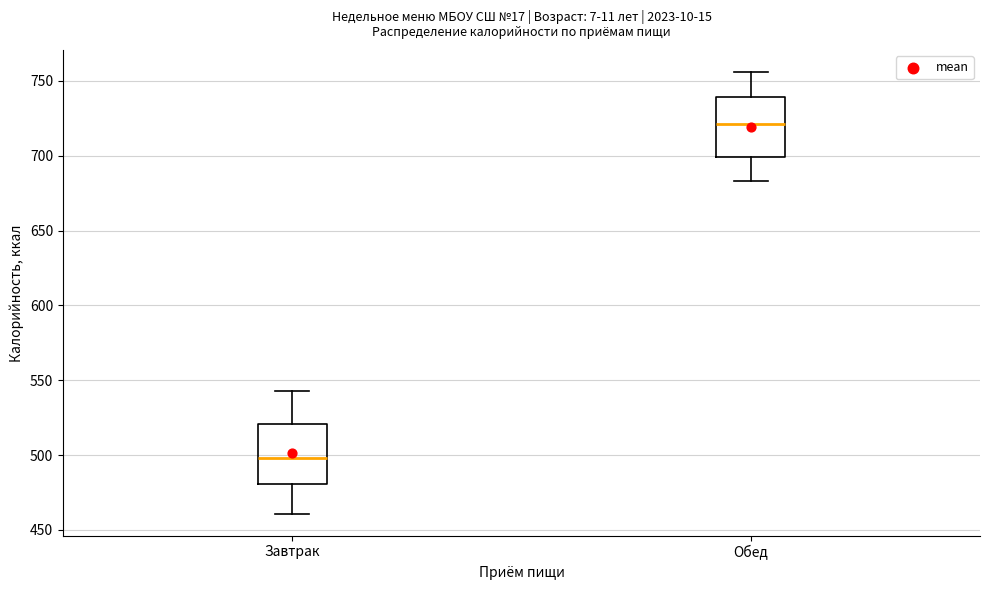

Which box has the lowest median line?

Завтрак